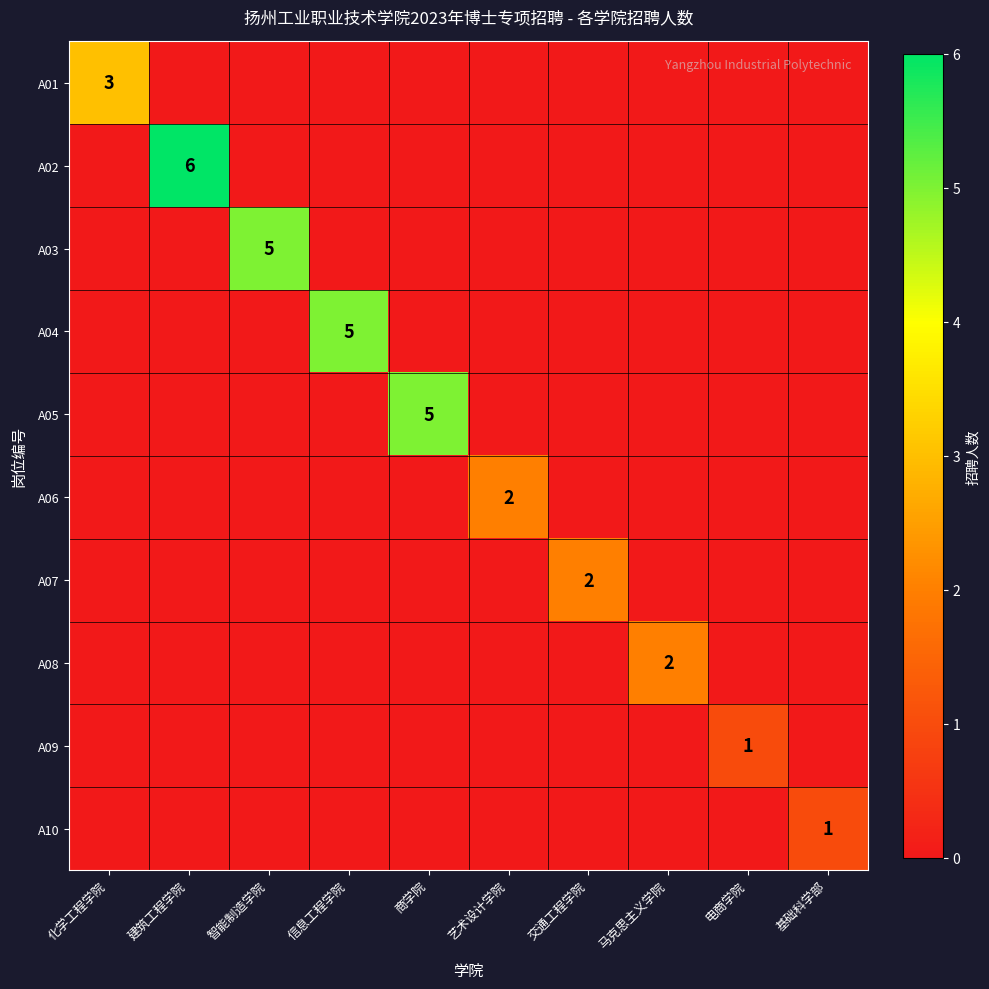

What is the difference between the maximum and minimum values in the A06 series?

2